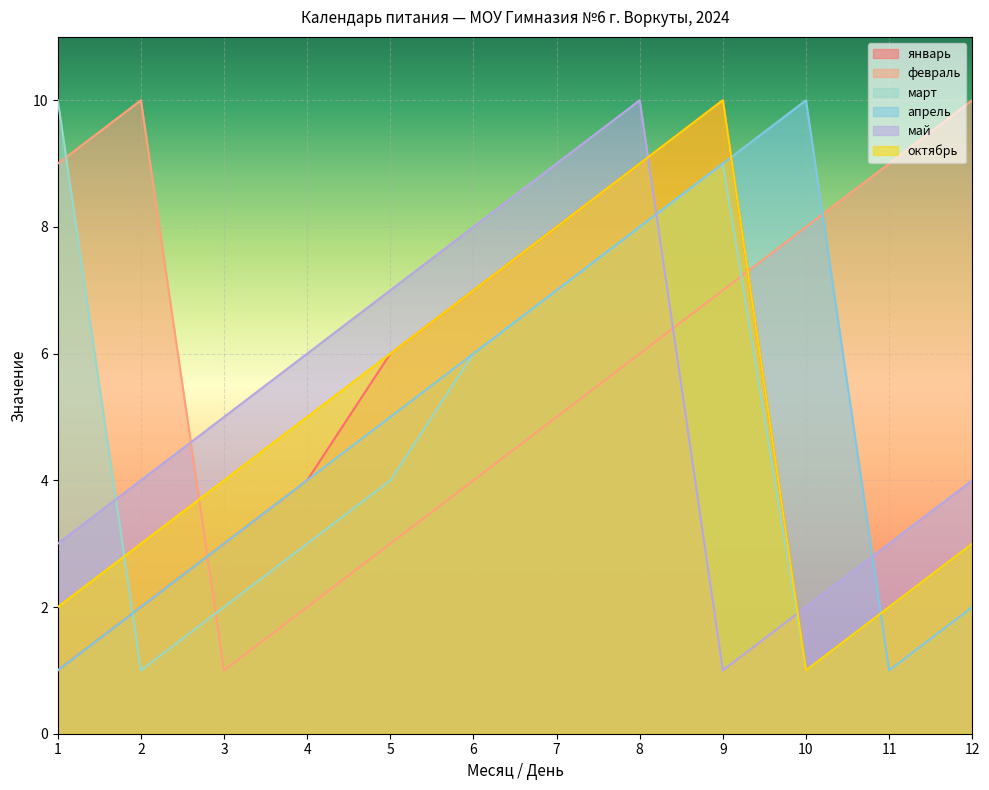

What is the sum of all октябрь values?

60